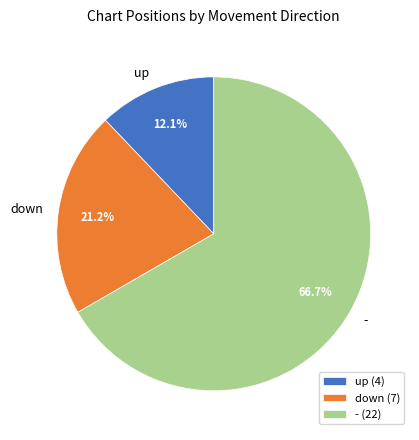

Is - the majority of the pie?

Yes